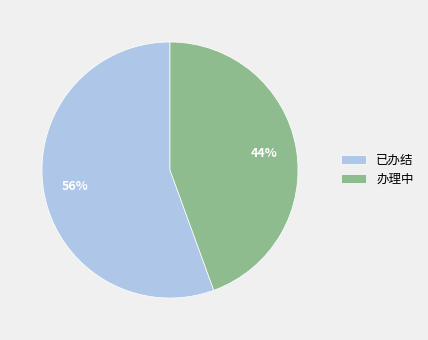

True or false: 办理中 accounts for 30% of the total.

False